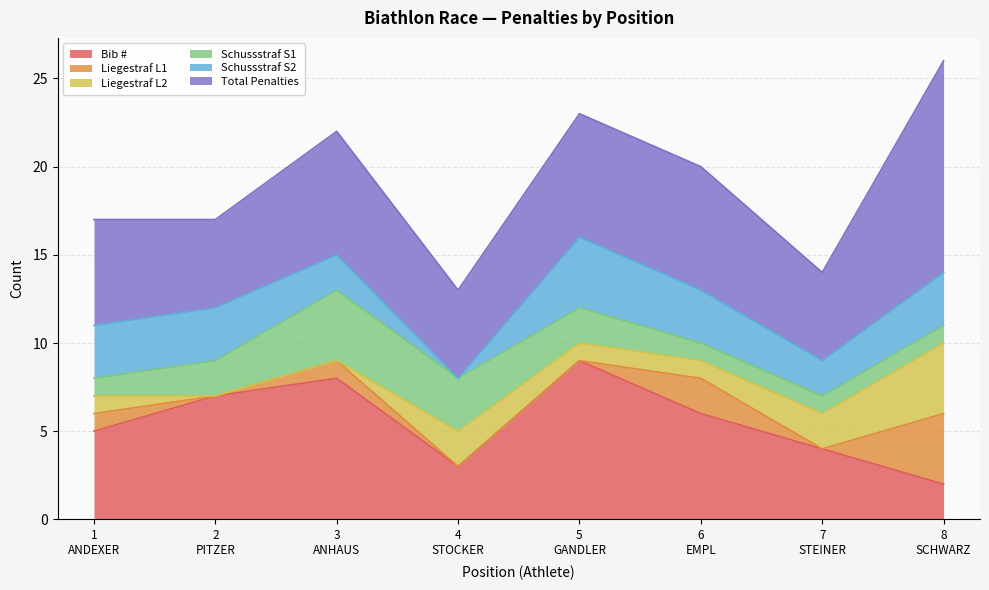

Rank the series at 8
SCHWARZ from highest to lowest value.

Total Penalties, Liegestraf L1, Liegestraf L2, Schussstraf S2, Bib #, Schussstraf S1